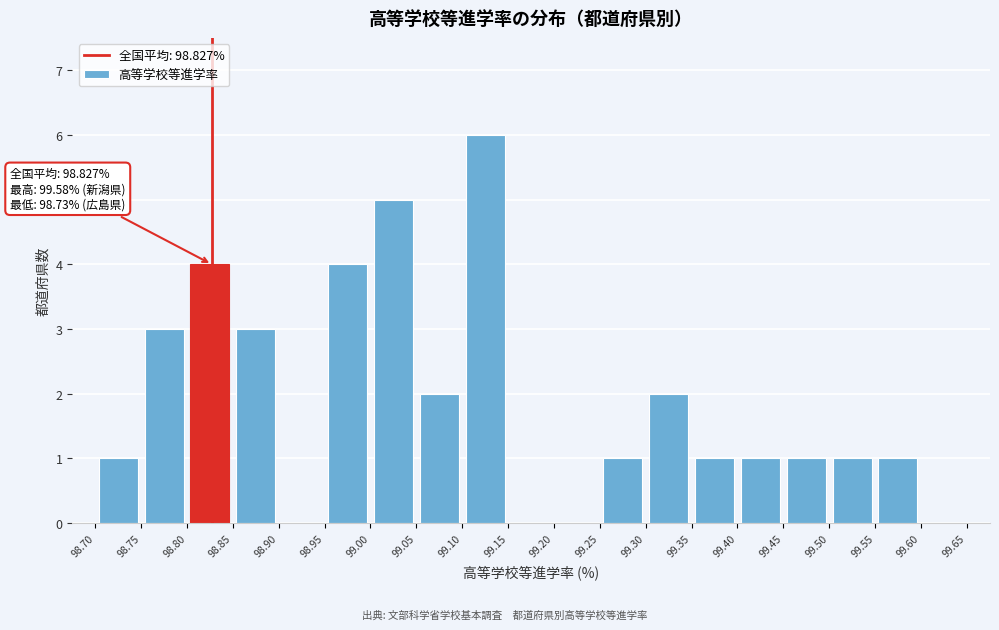

Which range on the x-axis has the tallest bar?

99.10 to 99.15